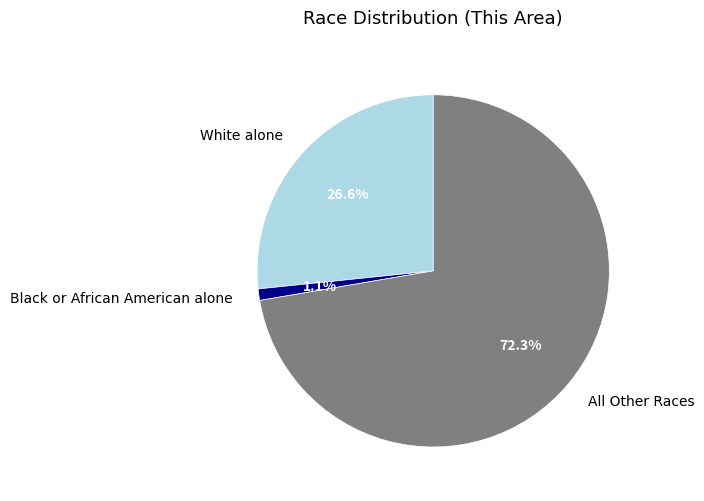

To the nearest percent, what is the difference between the largest and smallest slice percentages?

71%